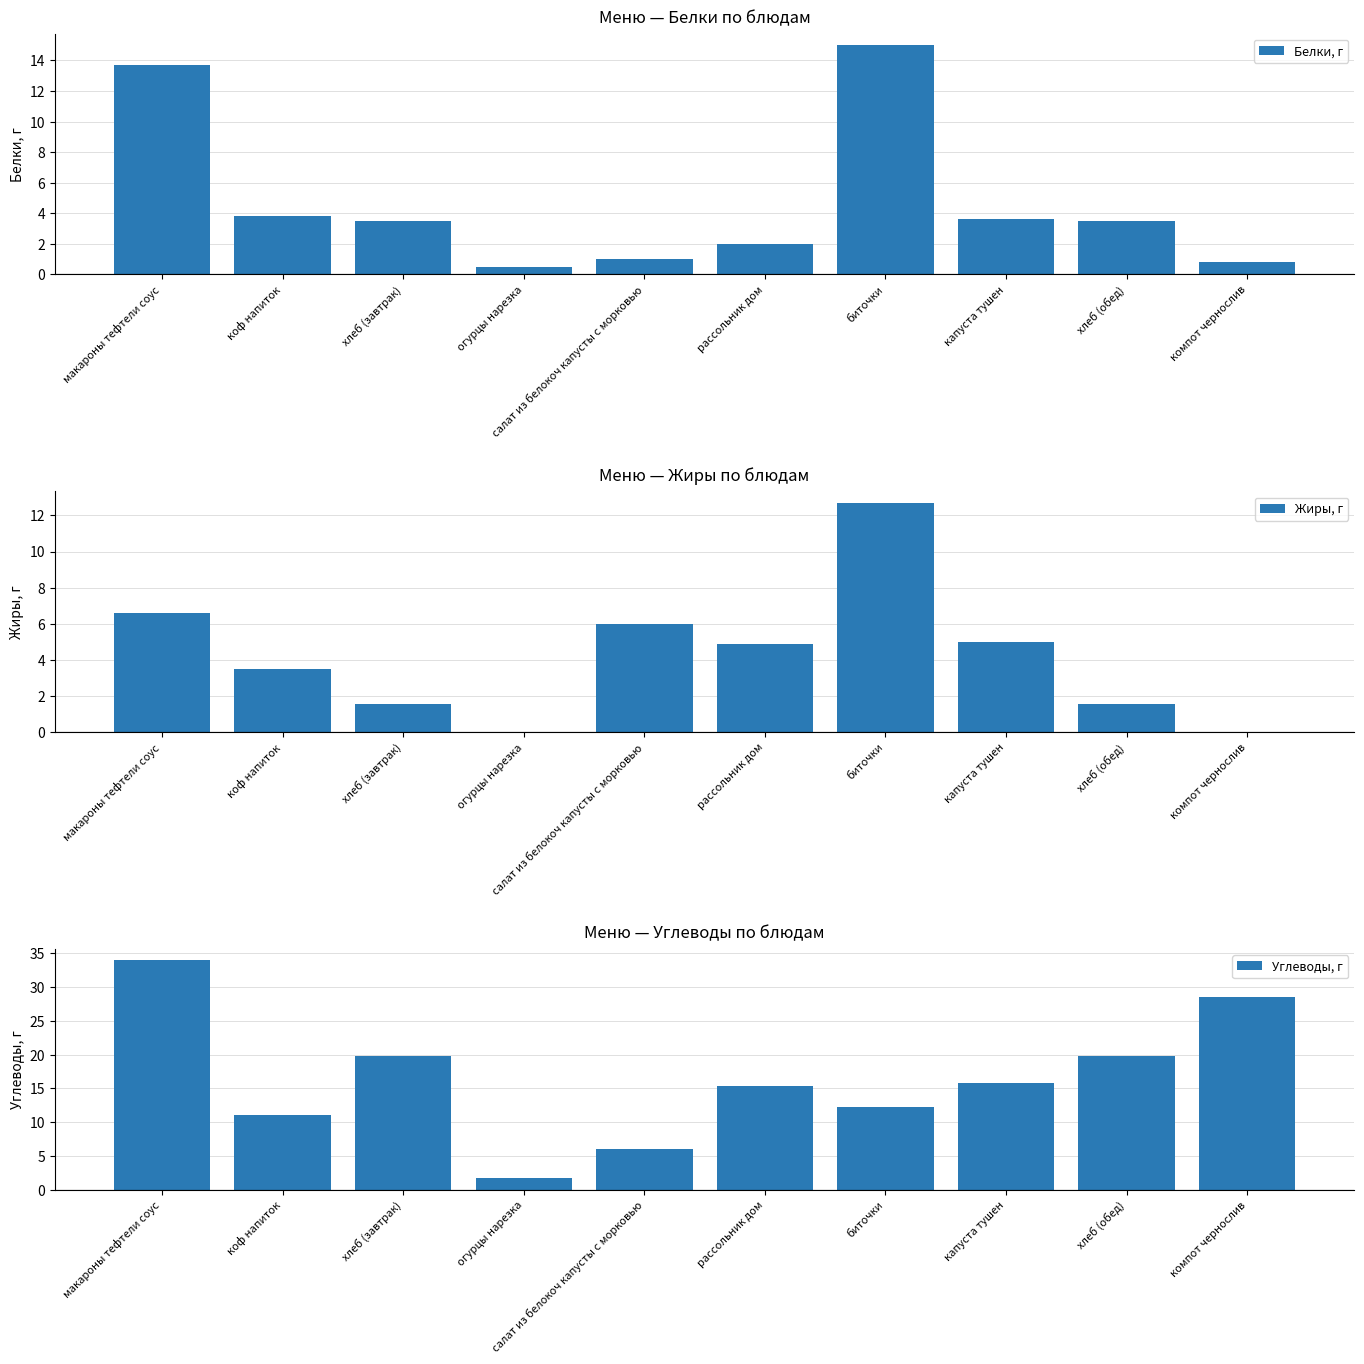

What is the value of the Жиры, г bar at the 3rd from the left?

1.6